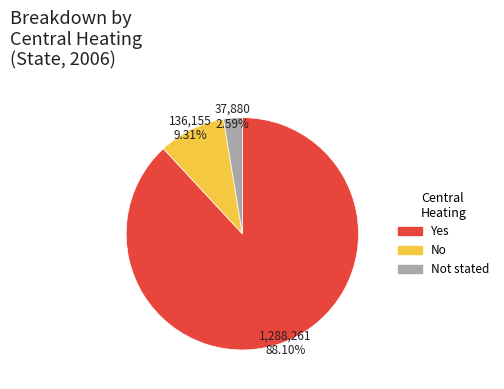

Which category accounts for the majority?

Yes